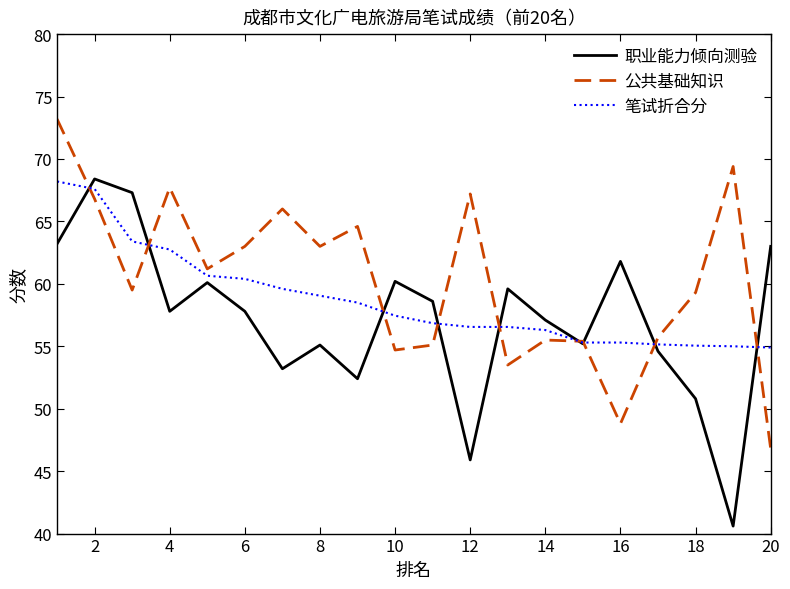

Which series ends up on top after the final intersection of 职业能力倾向测验 and 公共基础知识?

职业能力倾向测验